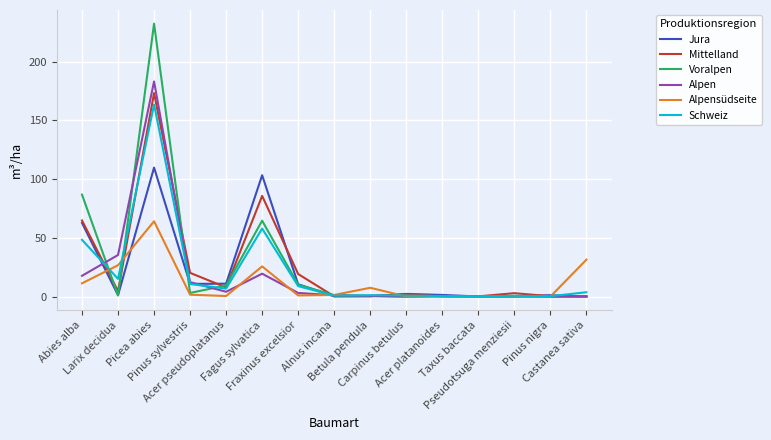

Which series has the largest range (max minus min)?

Voralpen